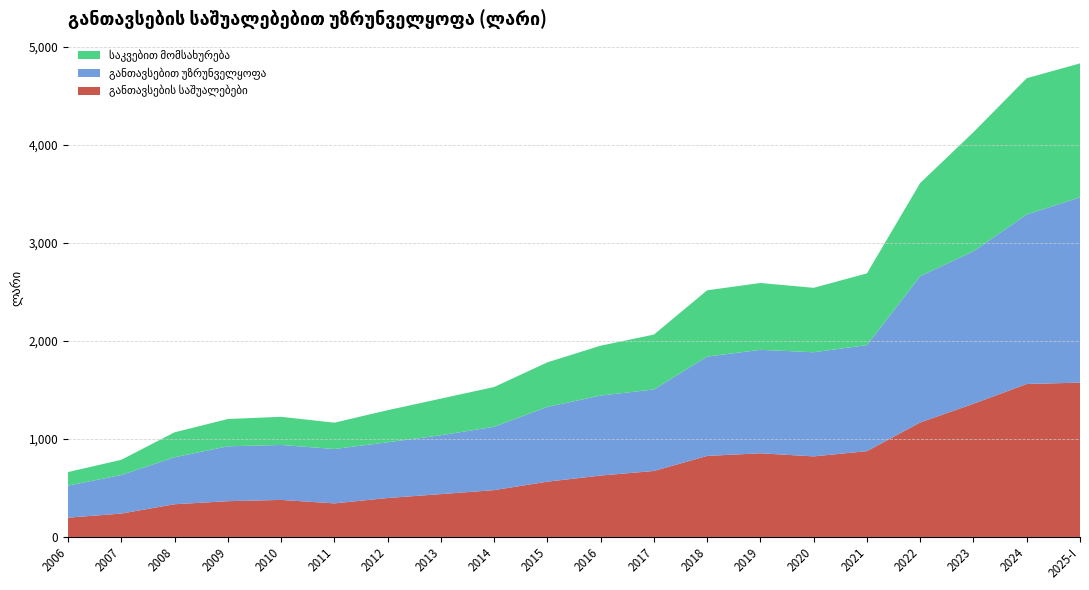

Reading left to right, extract all data points from this chart.

განთავსების საშუალებები: 196.7	238.5	333.7	364.9	377.9	342.5	397.3	437.1	477.8	563.9	626.6	673.3	826.9	853.6	822.1	875.6	1168.2	1359.0	1560.9	1574.6
განთავსებით უზრუნველყოფა: 326.8	393.8	479.4	560.3	560.8	554.9	568.8	600.7	646.5	763.4	816.3	831.6	1013.8	1056.0	1062.9	1082.1	1493.6	1556.6	1730.0	1890.9
საკვებით მომსახურება: 138.8	155.0	254.6	278.3	287.4	268.6	327.3	373.9	405.8	454.7	508.9	560.2	676.5	681.9	657.4	732.2	950.3	1215.5	1390.8	1366.9